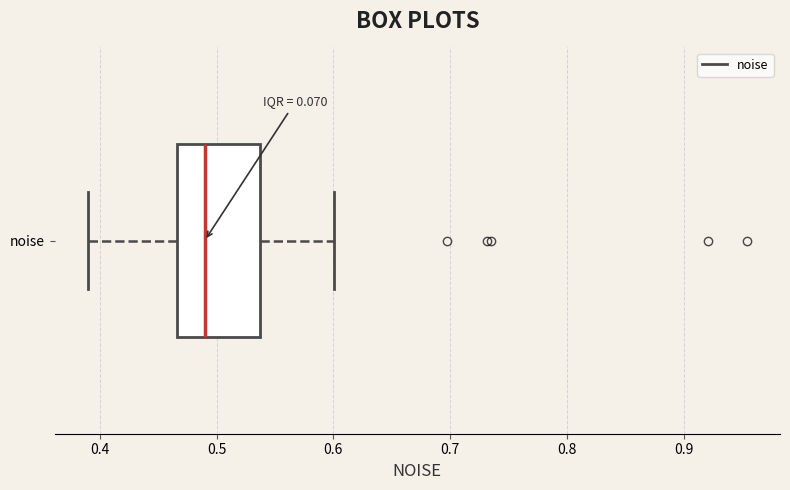

Transcribe this box plot: give where the median line is, the range the box spans, and where the two whiskers end, as read against the x-axis. The values are not printed on the chart, so give them approximately, as read against the axis.

median 0.49, box 0.47 to 0.54, whiskers 0.39 to 0.60